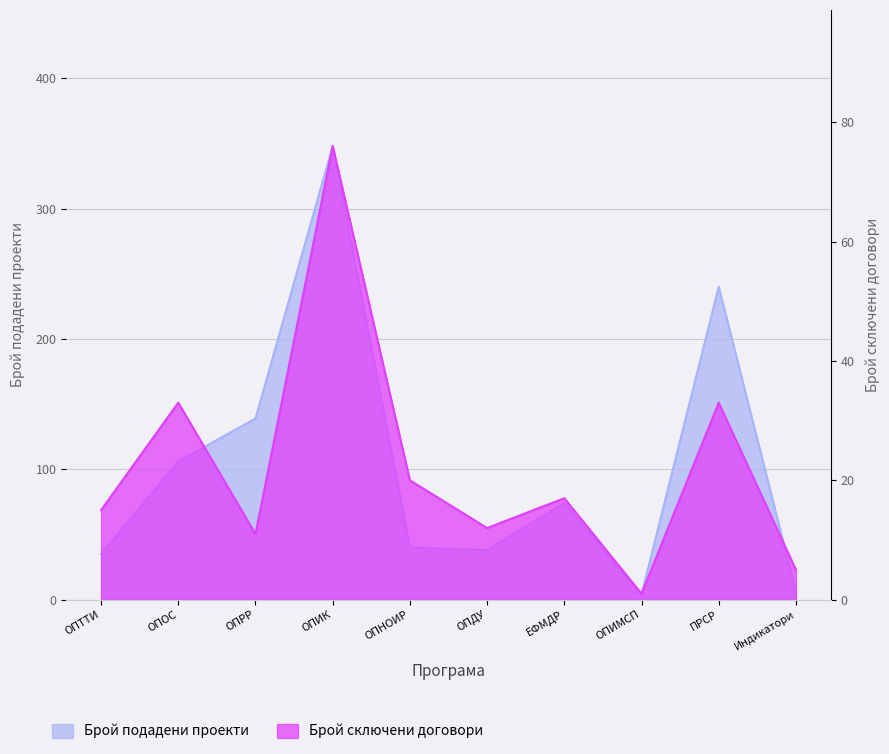

The value of Брой сключени договори at ОПИК is 111. True or false?

False